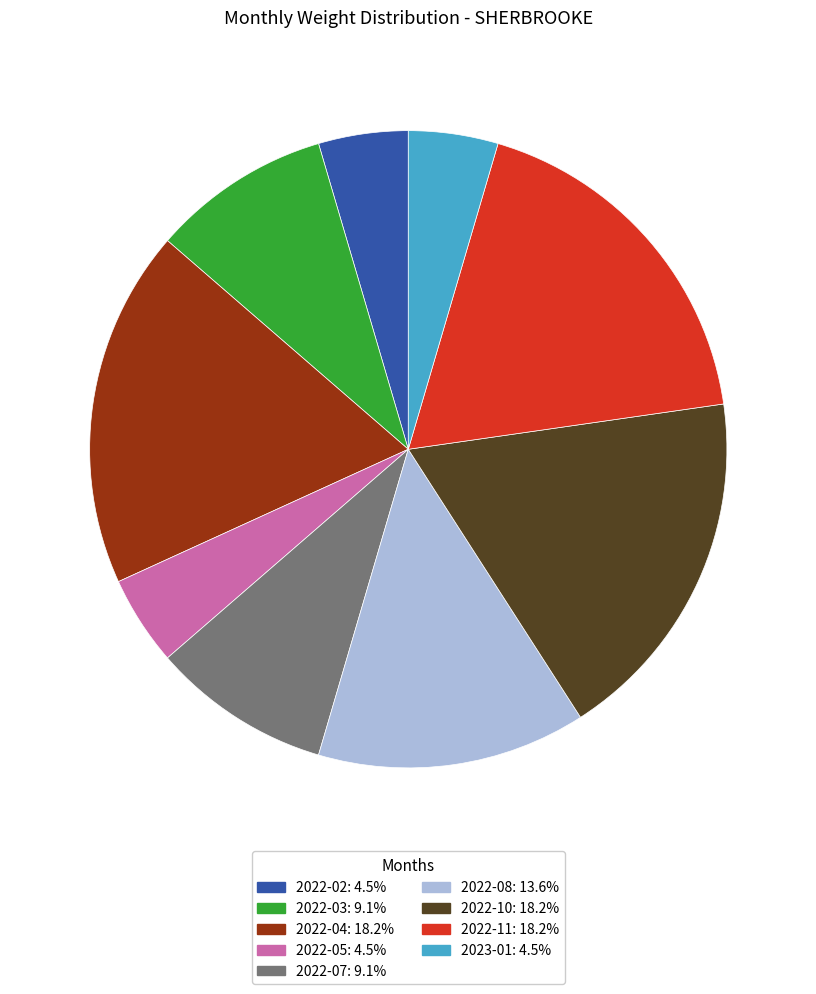

Is there a majority slice in this chart?

No